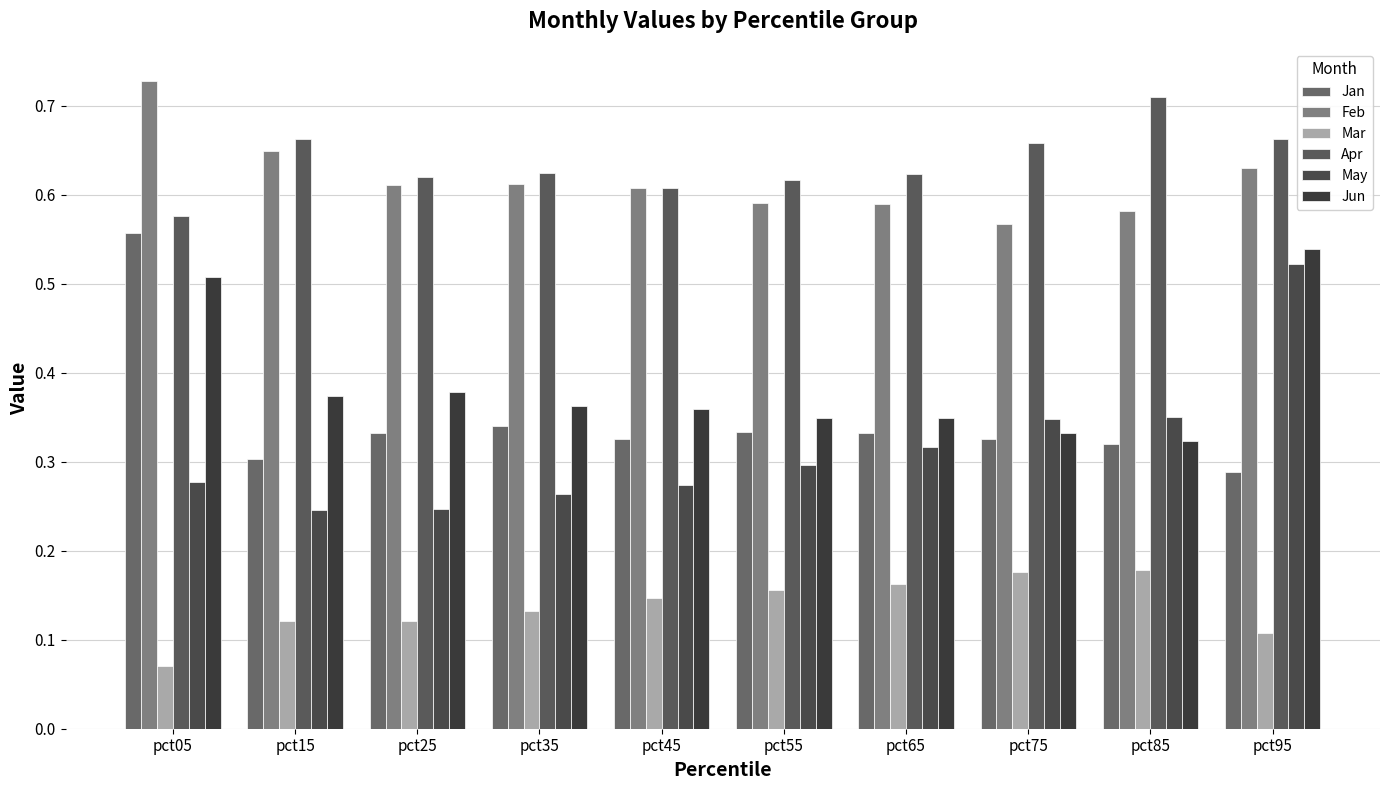

How many data points does each series have?

10